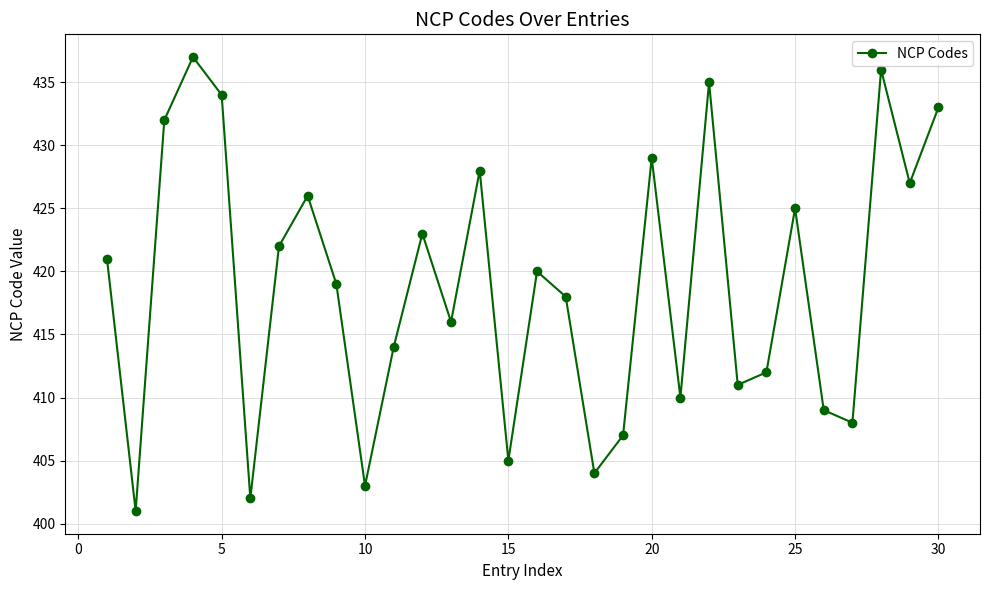

What is the difference between the second highest and minimum values?

35